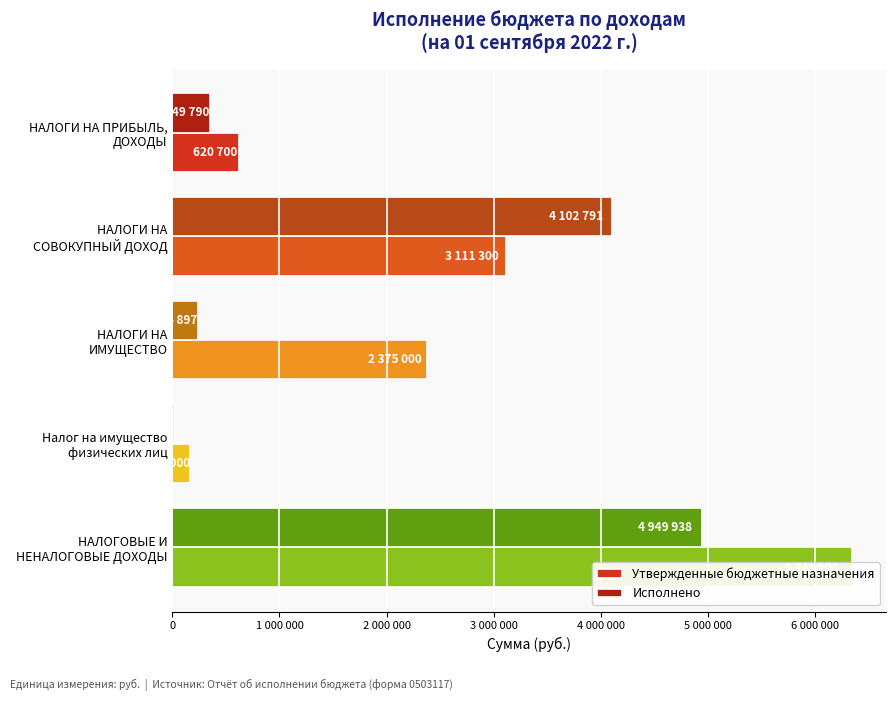

Reading left to right, transcribe all the data shown in this chart.

Утвержденные бюджетные назначения: 620700.0	3111300.0	2375000.0	168000.0	6346500.0
Исполнено: 349790.7	4102791.9	234897.2	14218.8	4949938.0